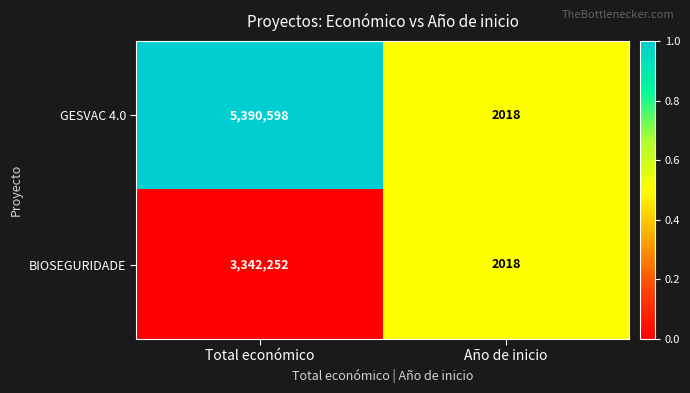

What is the difference between the maximum and minimum values in the GESVAC 4.0 series?

5388580